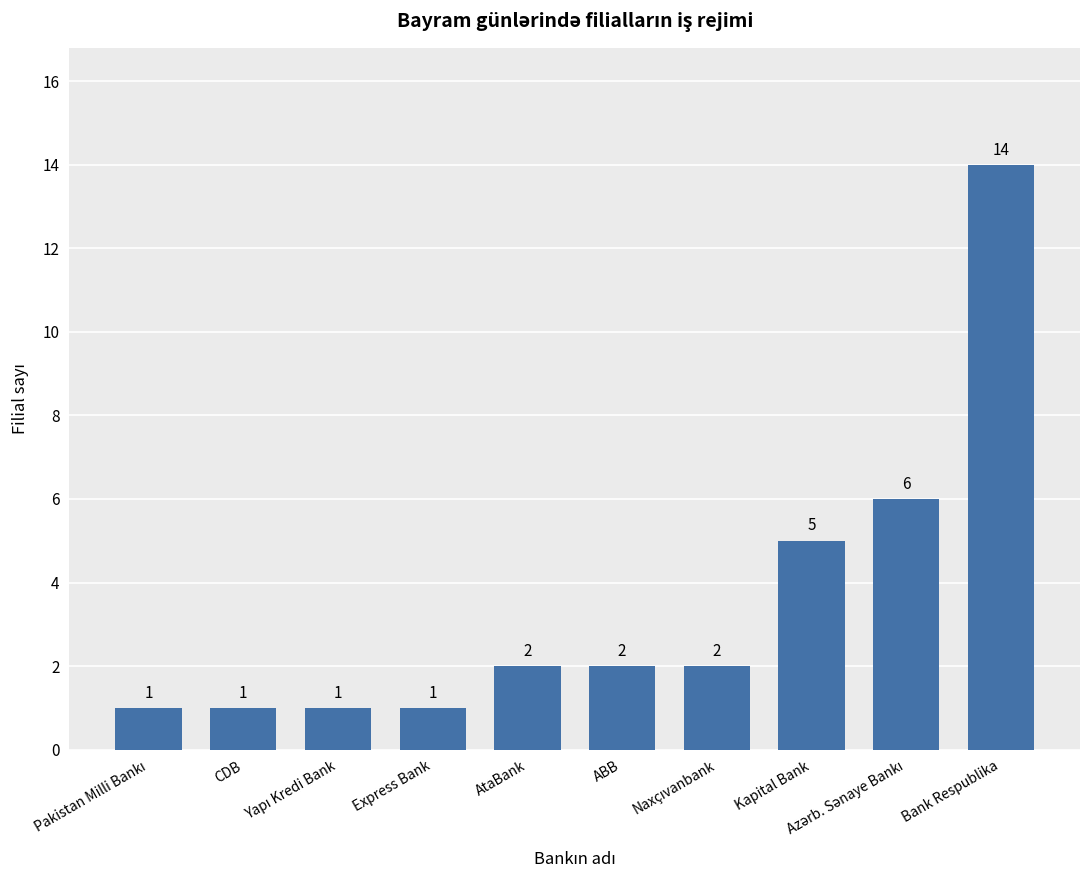

What is the average value?

4